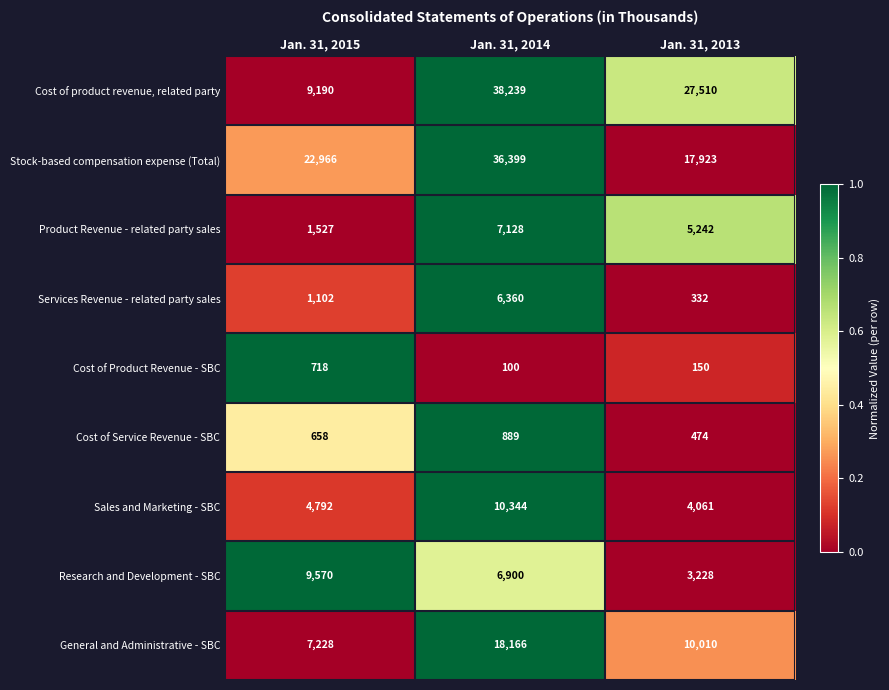

The value of Product Revenue - related party sales at Jan. 31, 2014 is 4982. True or false?

False